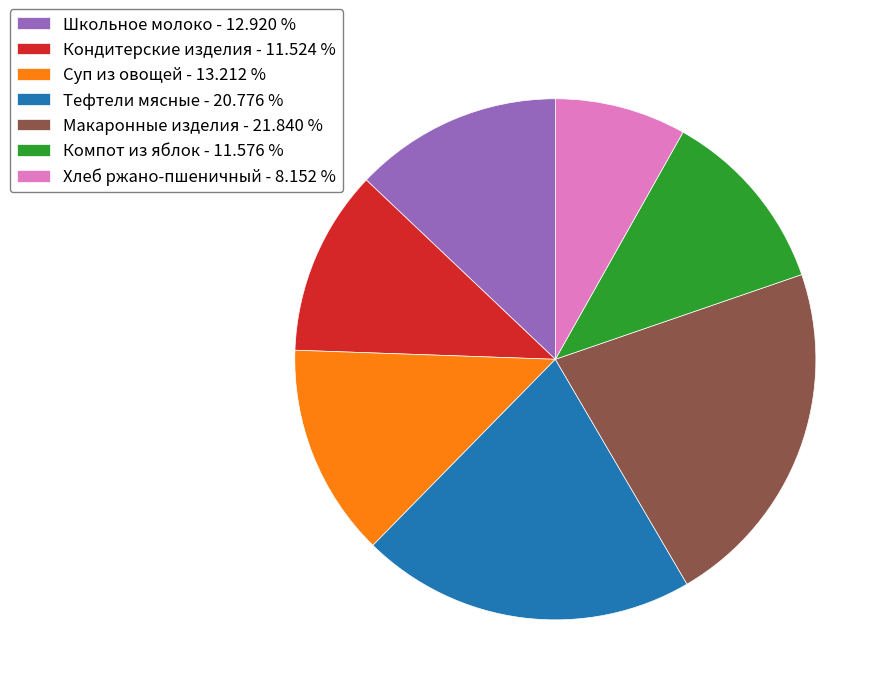

Is Хлеб ржано-пшеничный the majority of the pie?

No